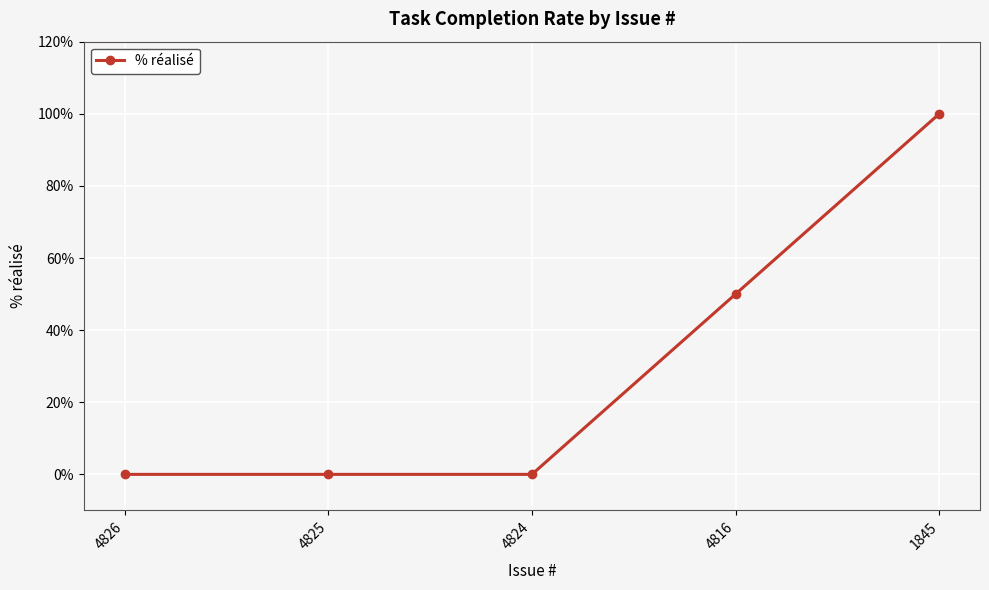

What is the change in value from 4826 to 1845?

+100